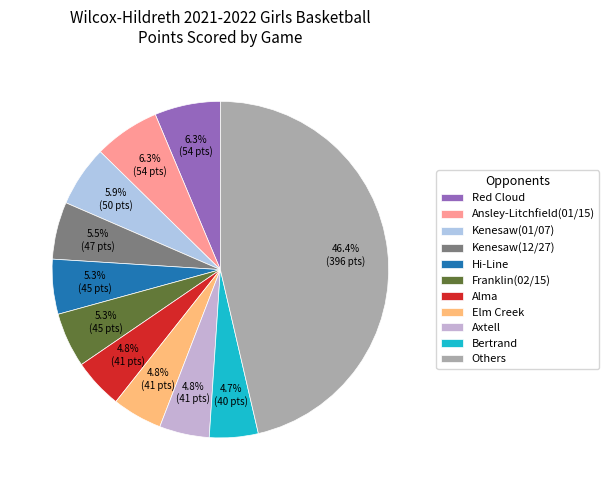

Count the number of slices in the pie.

11